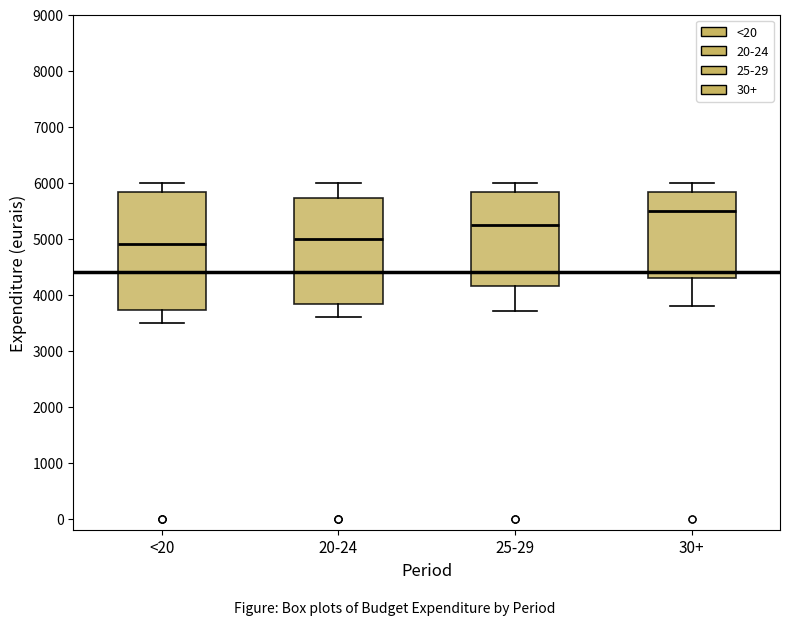

Where is the lower edge of the box for 30+ on the y-axis? The values are not printed on the chart, so give them approximately, as read against the axis.

4300